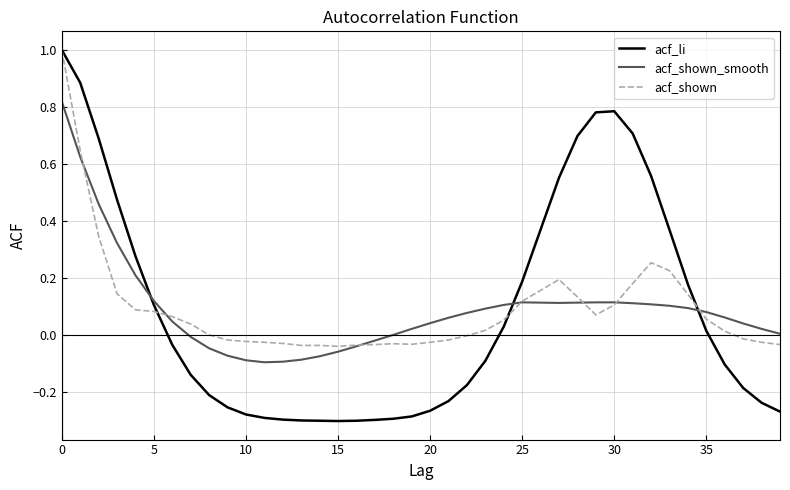

Which series has the largest range (max minus min)?

acf_li